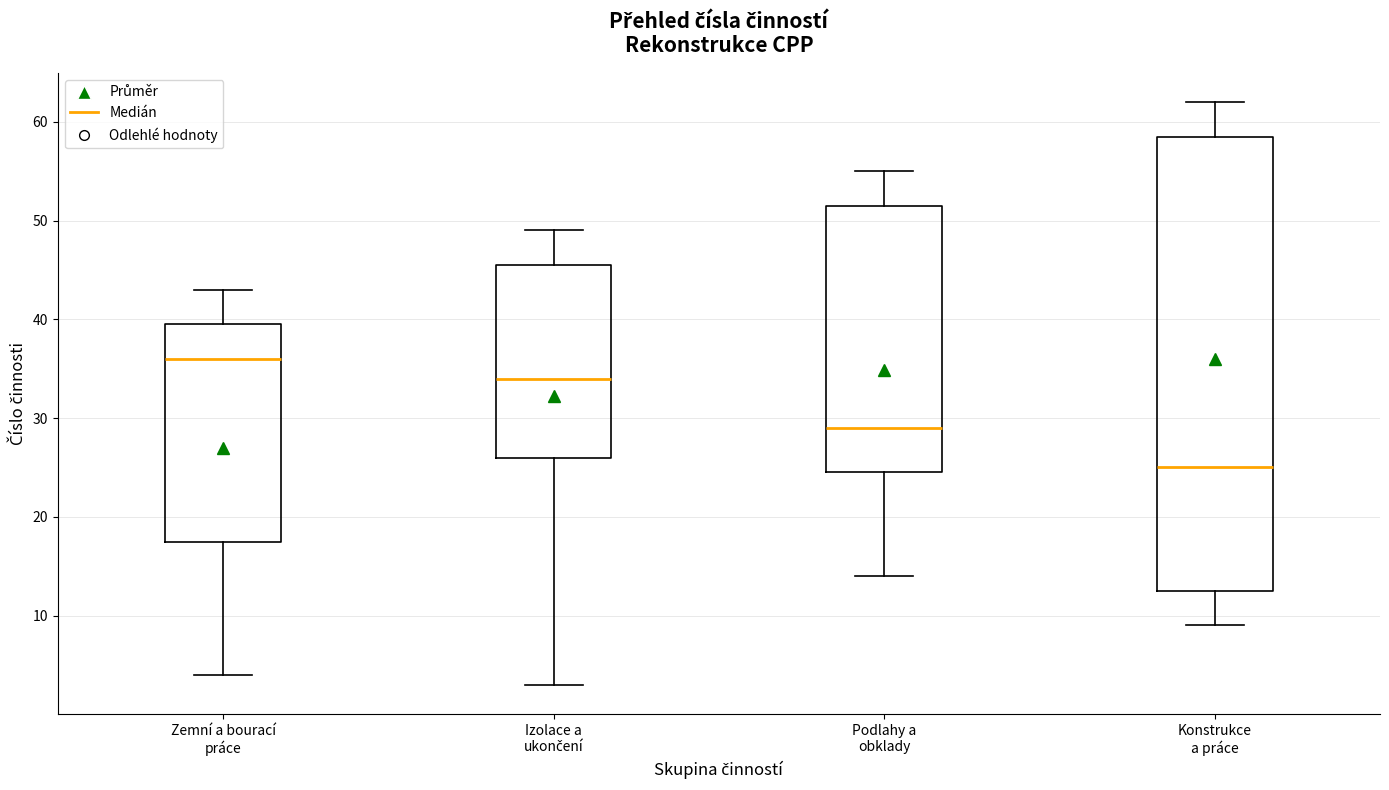

Where does the lower whisker of the box for Izolace a ukončení end on the y-axis? The values are not printed on the chart, so give them approximately, as read against the axis.

3